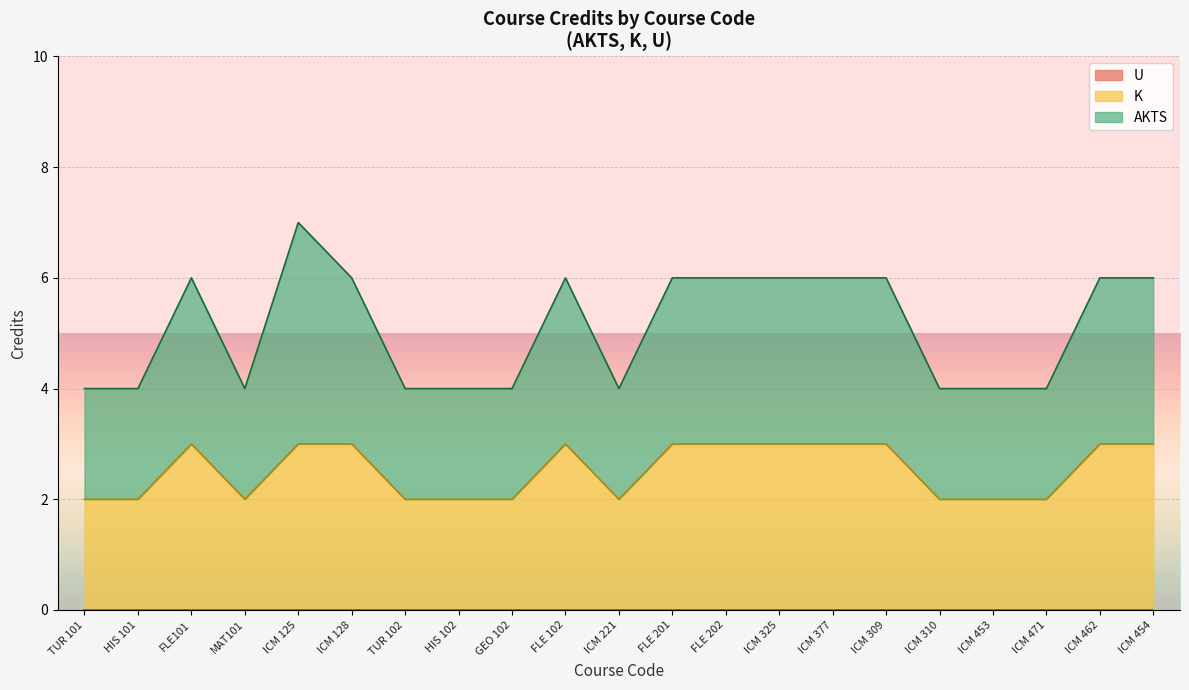

At which category is the sum across all series the highest?

ICM 125